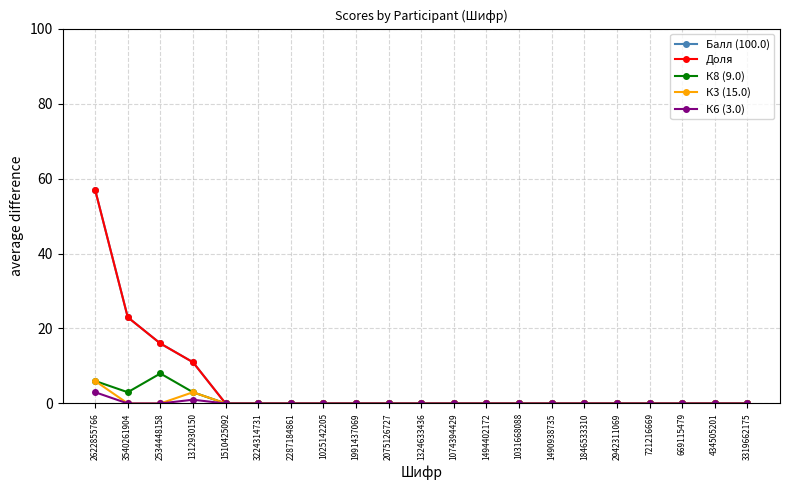

Is this an area chart (filled region under the line)?

No